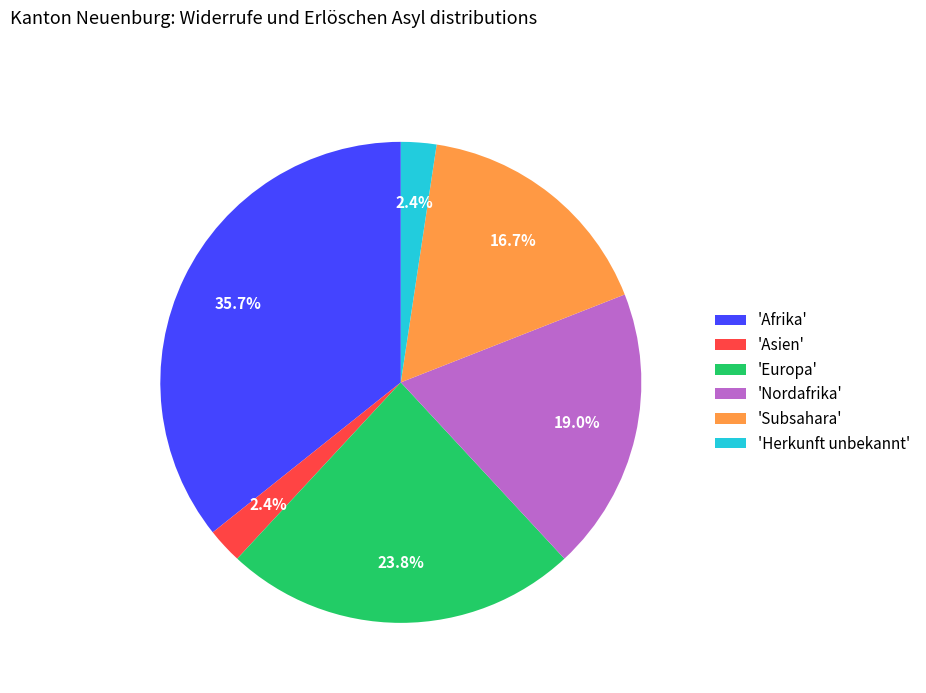

What is the ratio of the value at 'Herkunft unbekannt' to the value at 'Asien'?

1.0